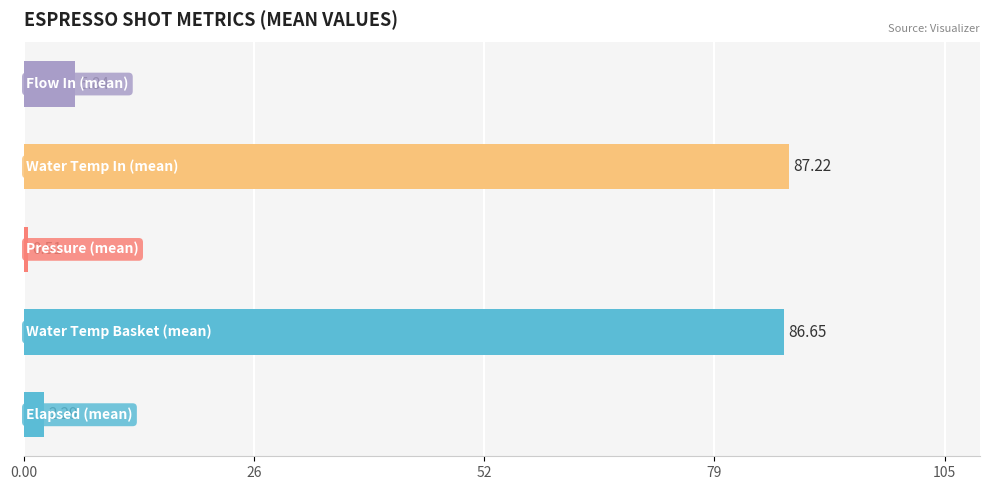

What is the average value?

36.5